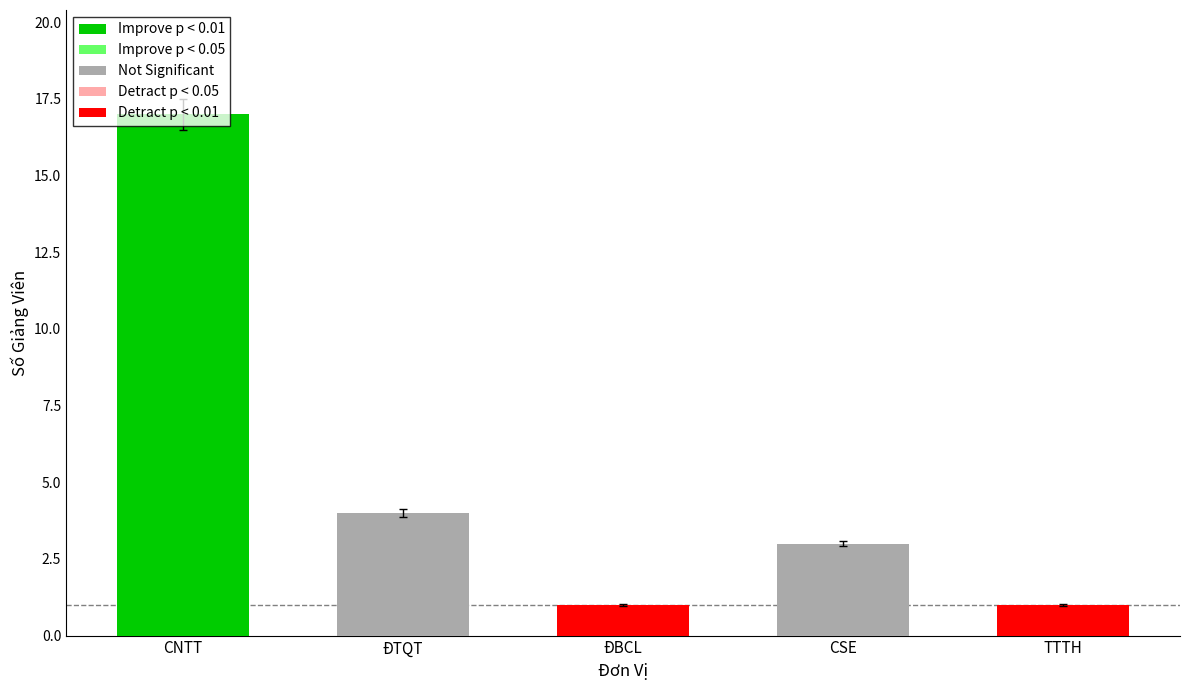

How many bars are there in total?

5